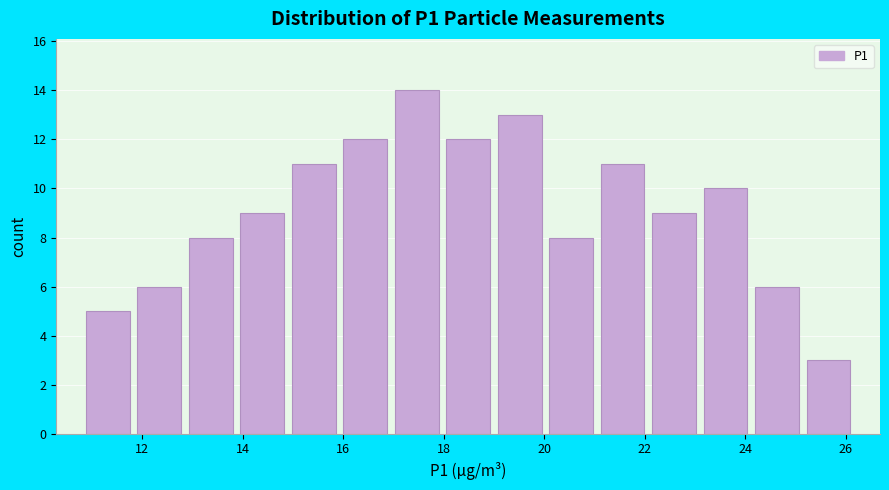

Reading left to right, list every bar in this chart as the range it spans on the x-axis followed by its height. Neither the bar edges nor the heights are printed on the chart, so give them approximately, as read against the axes.

10.8 to 11.8: 5
11.8 to 12.8: 6
12.8 to 13.8: 8
13.8 to 14.8: 9
14.8 to 16.0: 11
16.0 to 17.0: 12
17.0 to 18.0: 14
18.0 to 19.0: 12
19.0 to 20.0: 13
20.0 to 21.0: 8
21.0 to 22.0: 11
22.0 to 23.0: 9
23.0 to 24.2: 10
24.2 to 25.2: 6
25.2 to 26.2: 3